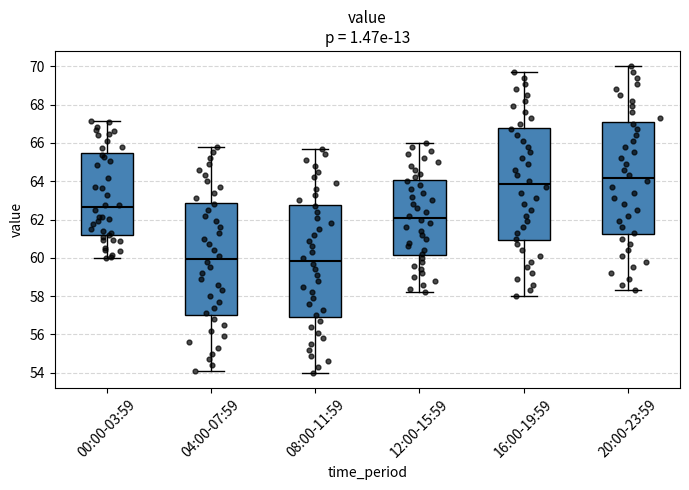

Reading left to right, read every box against the y-axis: the position of its median line, the range the box covers, and the ends of its whiskers. The values are not printed on the chart, so give them approximately, as read against the axis.

00:00-03:59: median 62.6, box 61.2 to 65.4, whiskers 60.0 to 67.2
04:00-07:59: median 60.0, box 57.0 to 62.8, whiskers 54.2 to 65.8
08:00-11:59: median 59.8, box 57.0 to 62.8, whiskers 54.0 to 65.8
12:00-15:59: median 62.2, box 60.2 to 64.0, whiskers 58.2 to 66.0
16:00-19:59: median 63.8, box 61.0 to 66.8, whiskers 58.0 to 69.8
20:00-23:59: median 64.2, box 61.2 to 67.0, whiskers 58.4 to 70.0